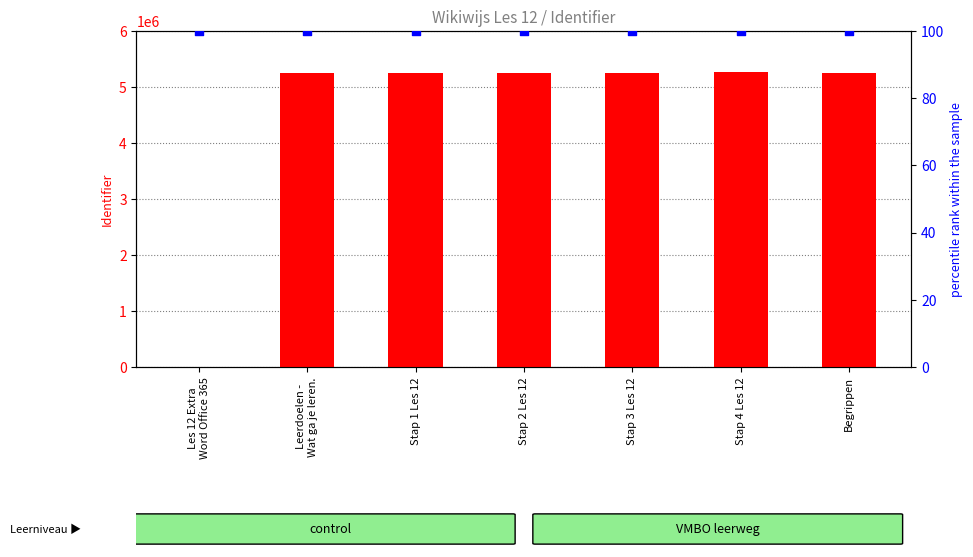

At how many categories does at least one series exceed 2483819?

6